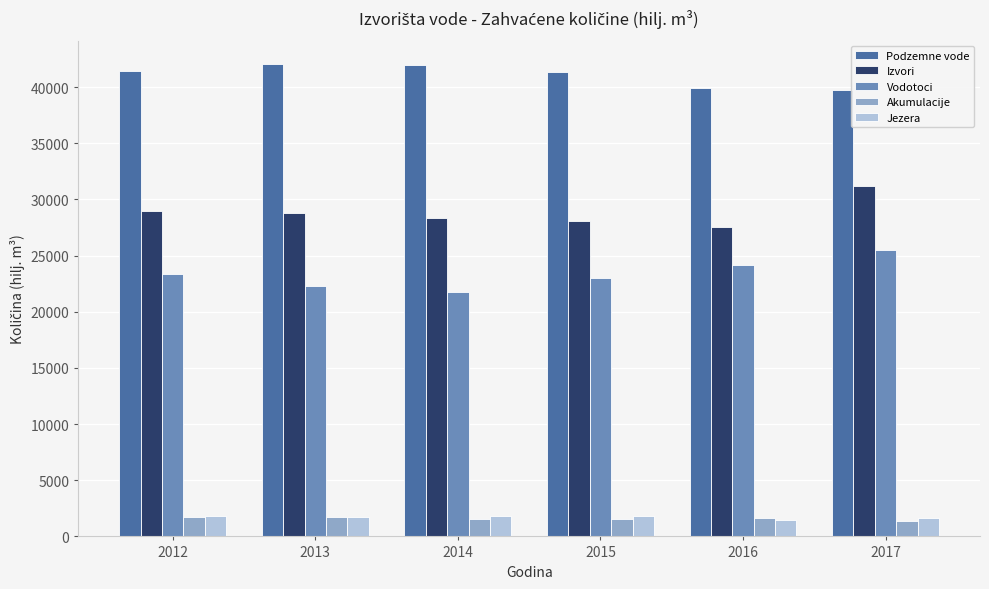

What is the value of the Jezera bar at the 3rd from the left?

1822